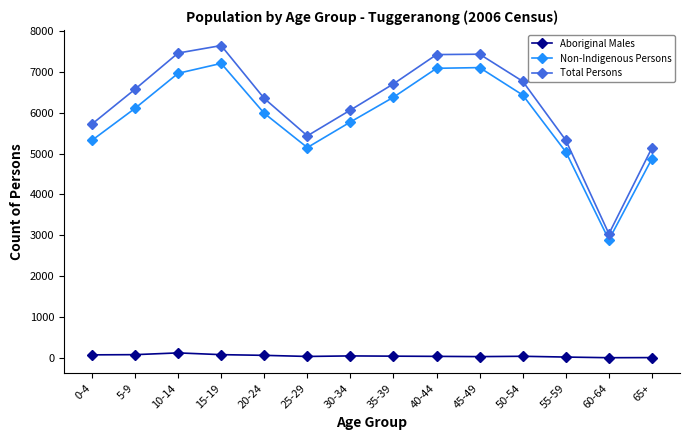

At 5-9, list the series in order from largest to smallest.

Total Persons, Non-Indigenous Persons, Aboriginal Males